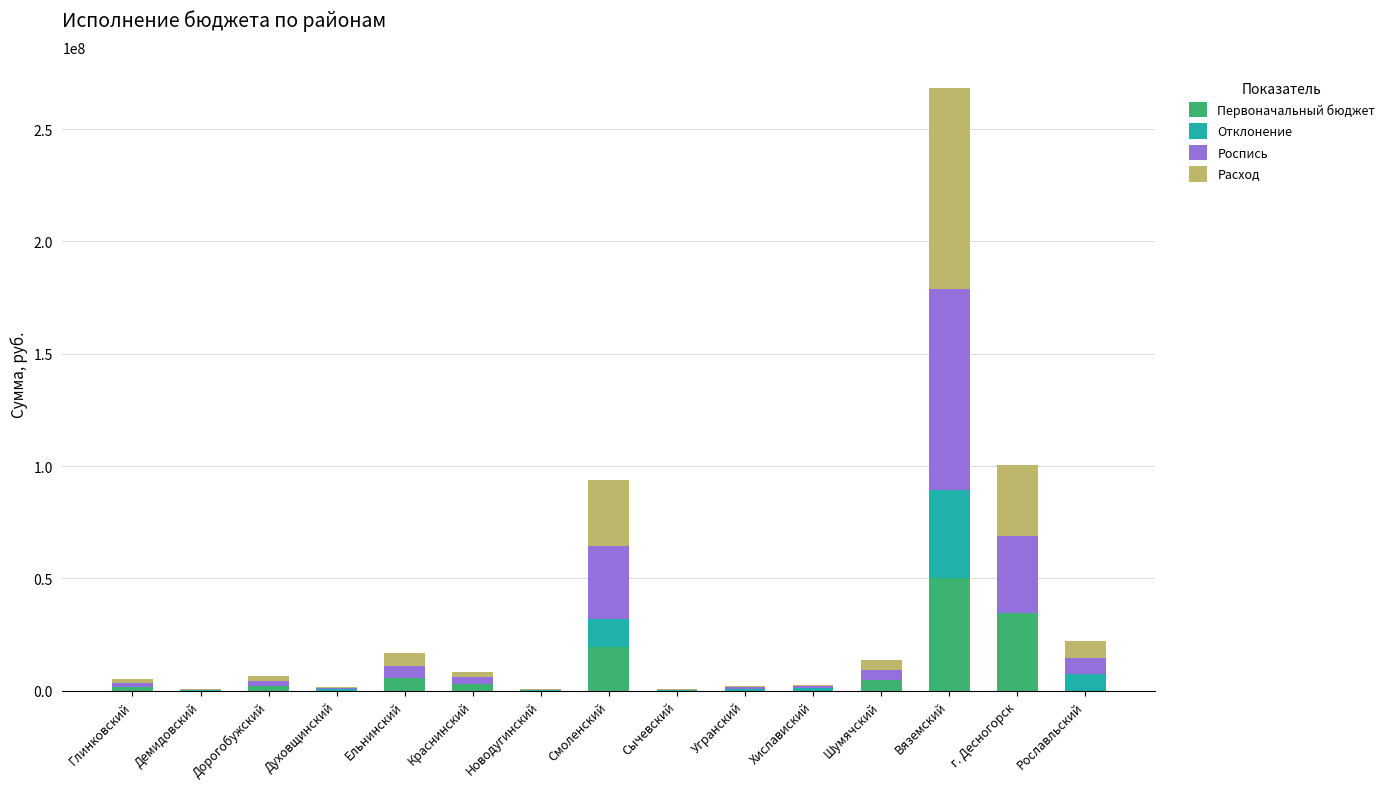

The Первоначальный бюджет series shows 4671000.0 at Шумячский. True or false?

True